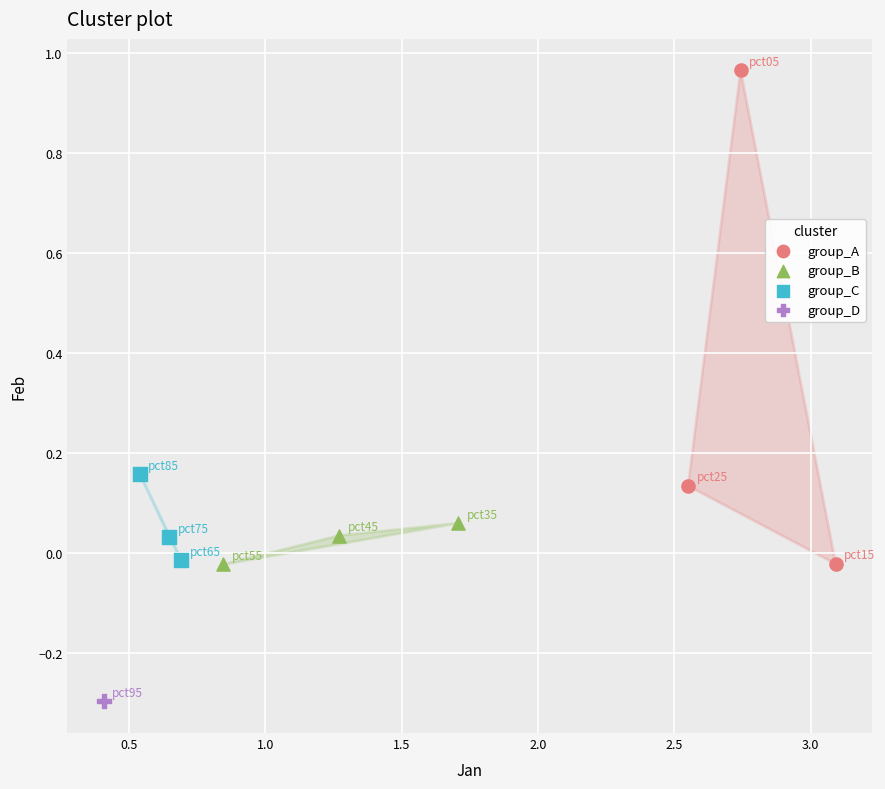

What are all the series names shown in the legend?

group_A, group_B, group_C, group_D